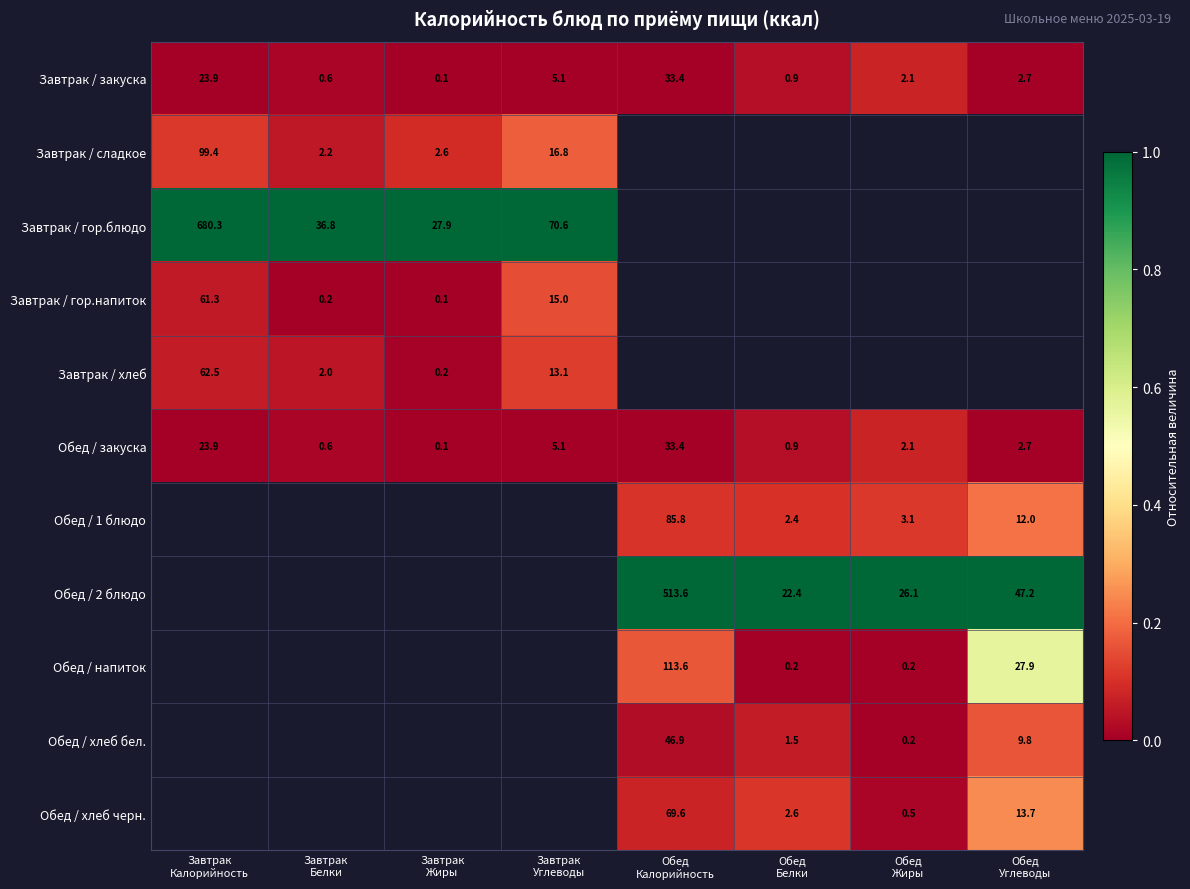

What is the highest value of the Завтрак / закуска series?

33.4